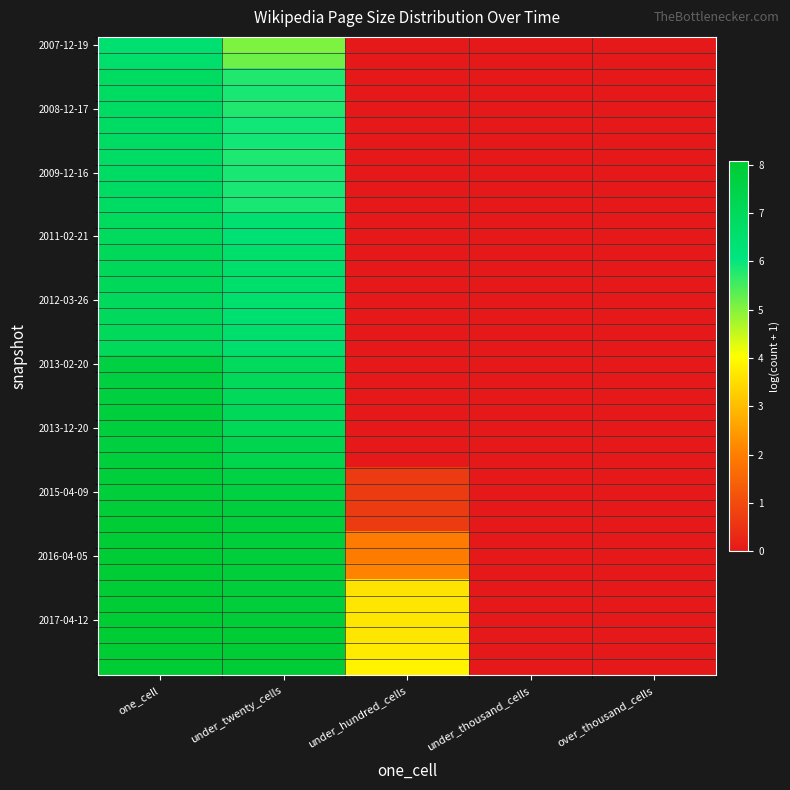

Between under_hundred_cells and over_thousand_cells, which is larger?

under_hundred_cells